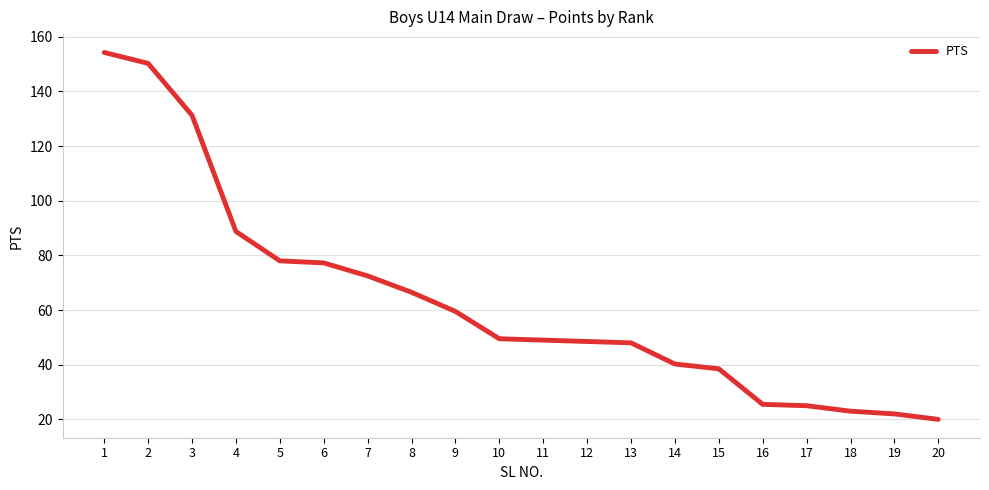

Is it true that the value at 2 is 150.2?

True